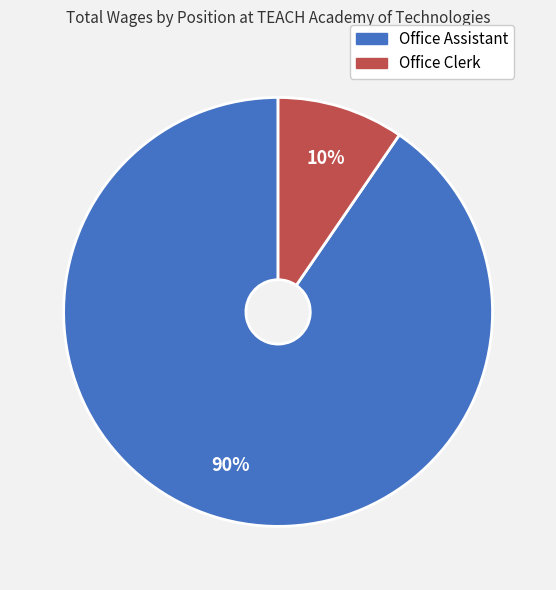

Combined, do Office Assistant and Office Clerk account for over 50%?

Yes